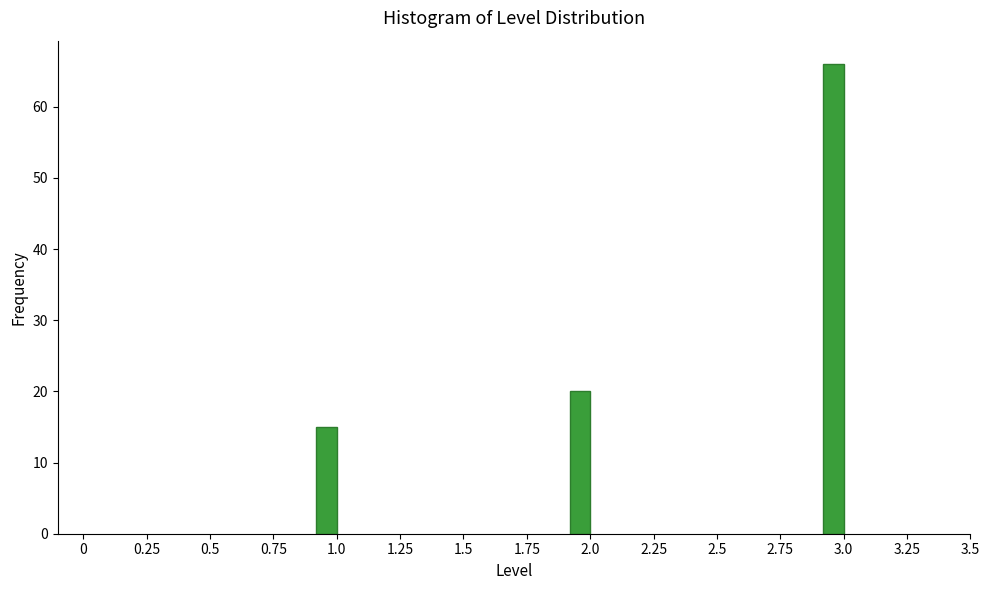

Reading right to left, what are all the values shown in this chart?

66	20	15